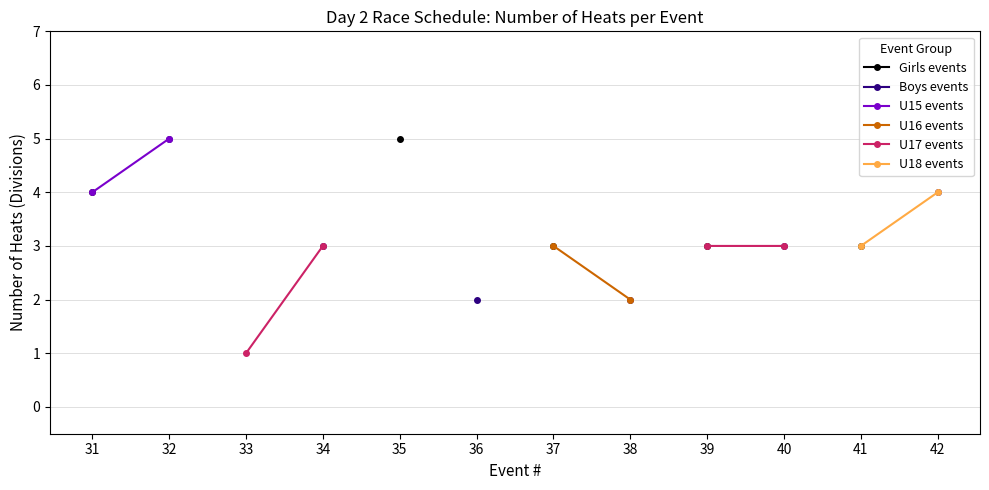

Rank the categories by Girls events value from lowest to highest.

31, 32, 33, 34, 35, 36, 37, 38, 39, 40, 41, 42